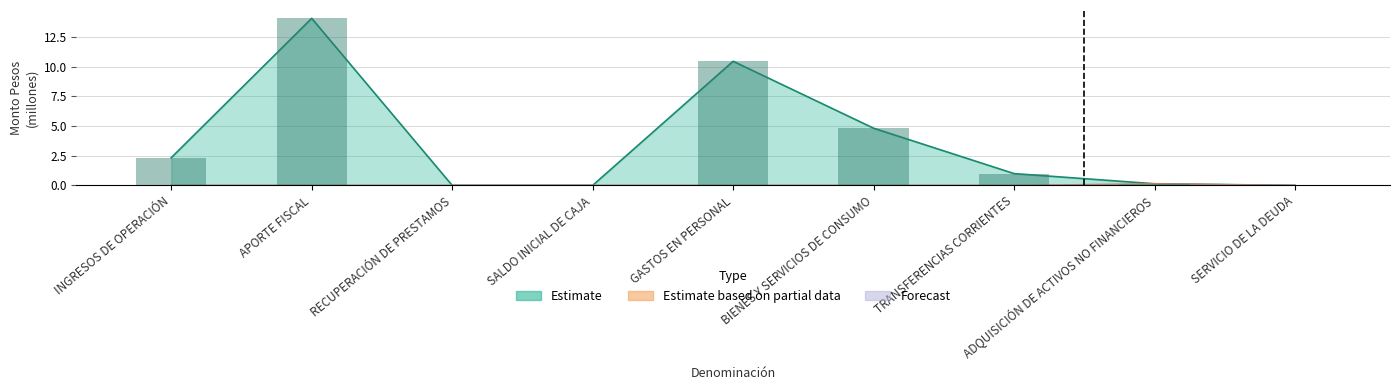

Does the chart contain stacked bars?

No